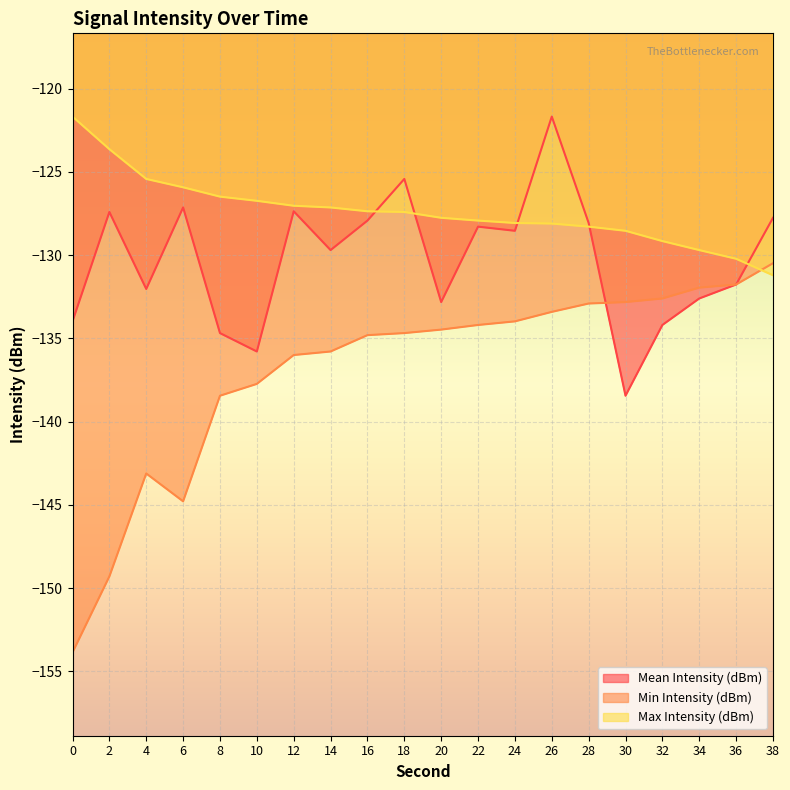

What is the difference between the highest and lowest values at 12?

9.0